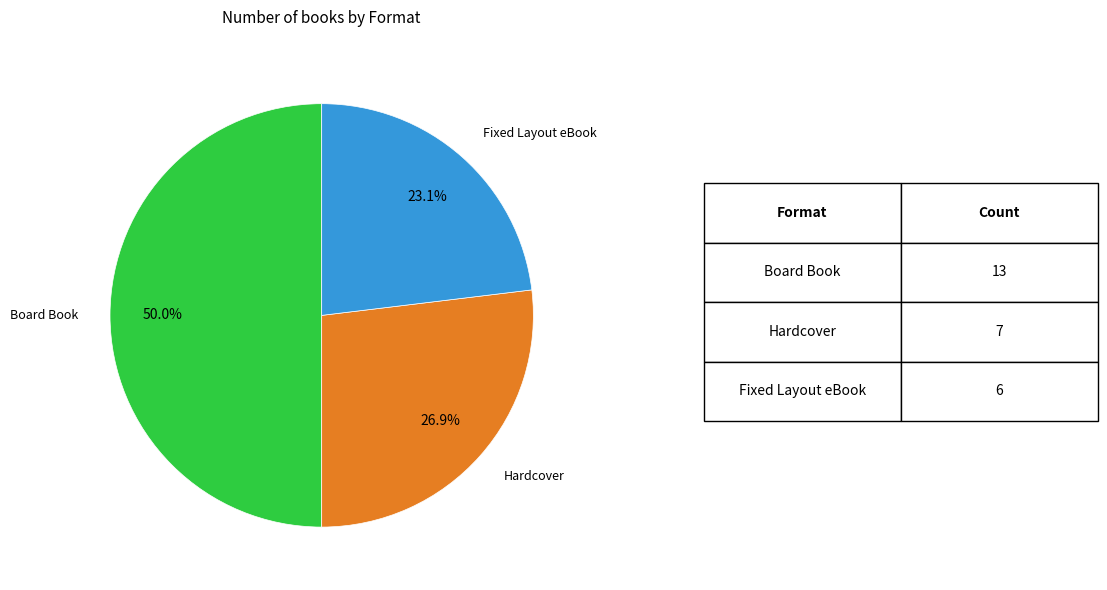

Is there a majority slice in this chart?

No